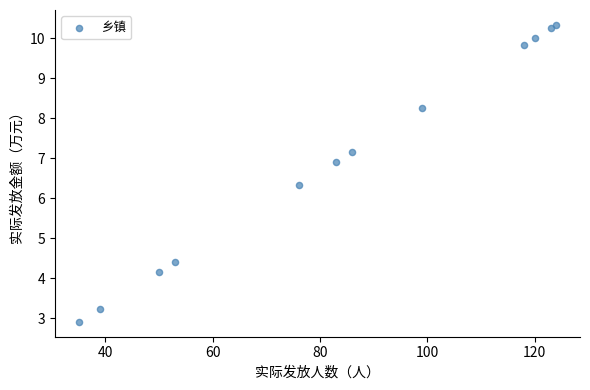

What is the average Y value?

7.0